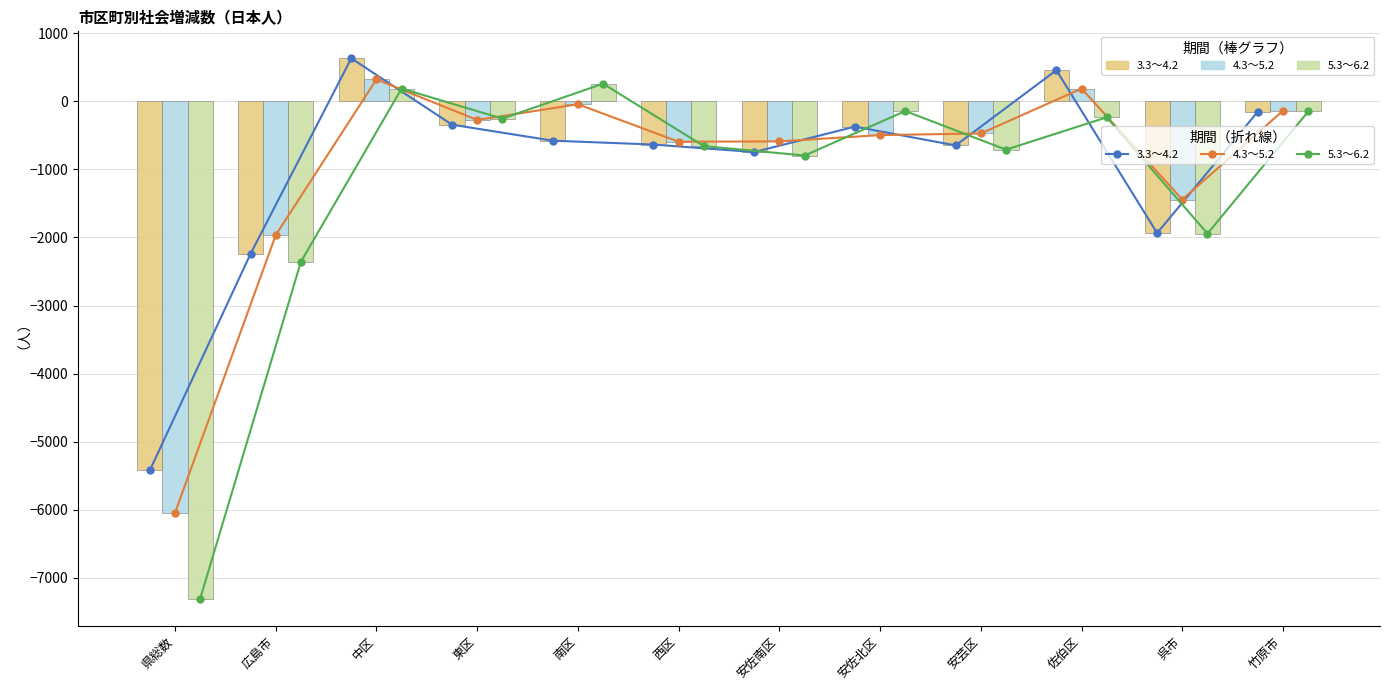

List the series in order of their peak value, highest first.

3.3～4.2 (line), 3.3～4.2, 4.3～5.2 (line), 4.3～5.2, 5.3～6.2 (line), 5.3～6.2